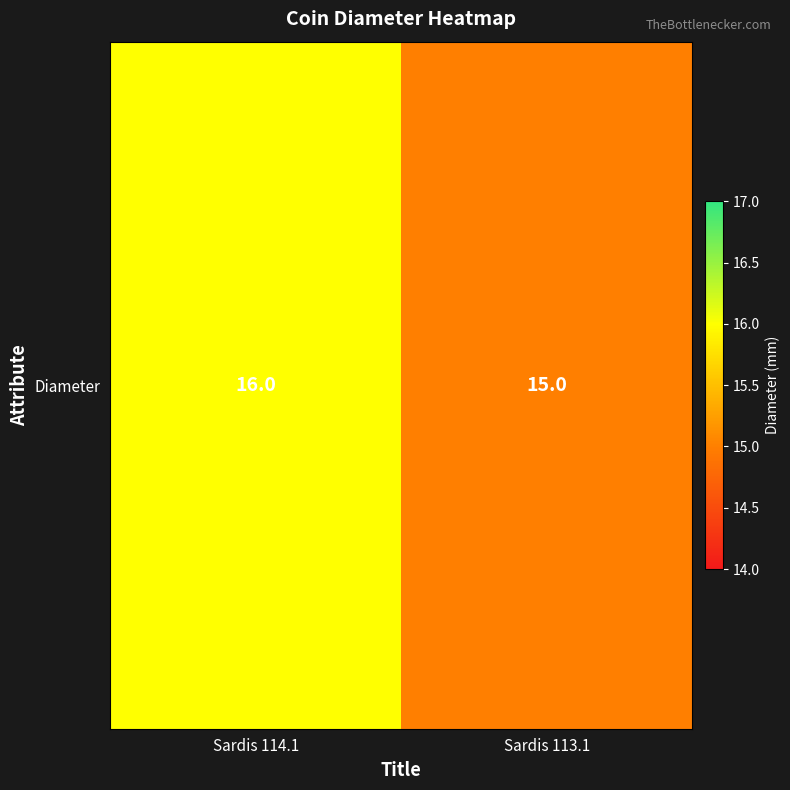

What is the ratio of the value at Sardis 114.1 to the value at Sardis 113.1?

1.1